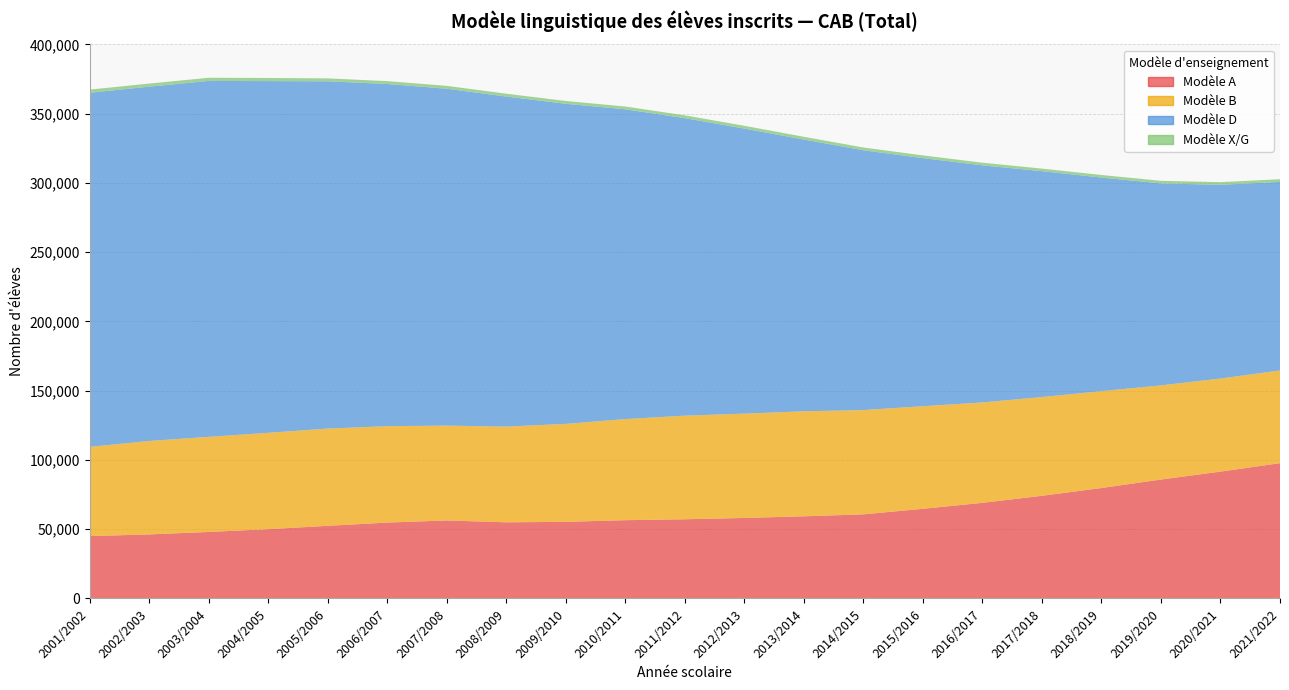

Reading left to right, transcribe all the data shown in this chart.

Modèle A: 2001/2002=45025	2002/2003=46248	2003/2004=48024	2004/2005=50032	2005/2006=52454	2006/2007=54798	2007/2008=56321	2008/2009=54991	2009/2010=55332	2010/2011=56523	2011/2012=57187	2012/2013=58134	2013/2014=59322	2014/2015=60732	2015/2016=64742	2016/2017=69040	2017/2018=74125	2018/2019=79740	2019/2020=85865	2020/2021=91573	2021/2022=97676
Modèle B: 2001/2002=64406	2002/2003=67449	2003/2004=68665	2004/2005=69559	2005/2006=70197	2006/2007=69608	2007/2008=68457	2008/2009=69081	2009/2010=70721	2010/2011=72987	2011/2012=74785	2012/2013=75301	2013/2014=75813	2014/2015=75274	2015/2016=74077	2016/2017=72479	2017/2018=71284	2018/2019=69941	2019/2020=67967	2020/2021=67205	2021/2022=66932
Modèle D: 2001/2002=255639	2002/2003=255763	2003/2004=256909	2004/2005=253877	2005/2006=250680	2006/2007=246991	2007/2008=243178	2008/2009=238255	2009/2010=231038	2010/2011=223604	2011/2012=214755	2012/2013=205774	2013/2014=196140	2014/2015=187543	2015/2016=179076	2016/2017=171154	2017/2018=163054	2018/2019=154164	2019/2020=145783	2020/2021=139849	2021/2022=136092
Modèle X/G: 2001/2002=2250	2002/2003=2226	2003/2004=2287	2004/2005=2268	2005/2006=2108	2006/2007=2058	2007/2008=2086	2008/2009=2054	2009/2010=2039	2010/2011=2020	2011/2012=2026	2012/2013=2006	2013/2014=2013	2014/2015=1993	2015/2016=1947	2016/2017=1900	2017/2018=1846	2018/2019=1863	2019/2020=1882	2020/2021=1898	2021/2022=1963